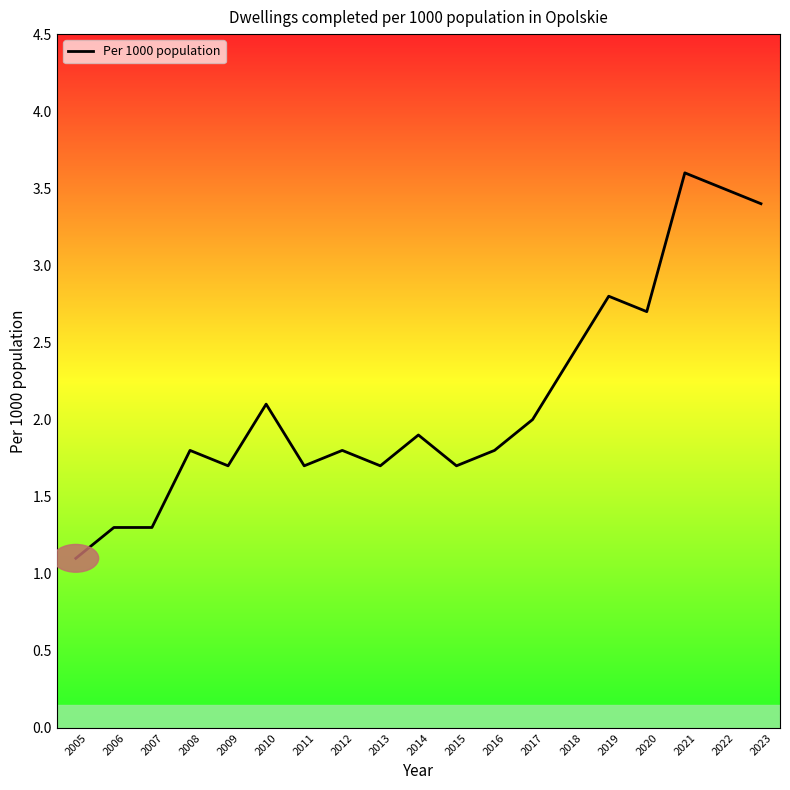

What is the average value?

2.1